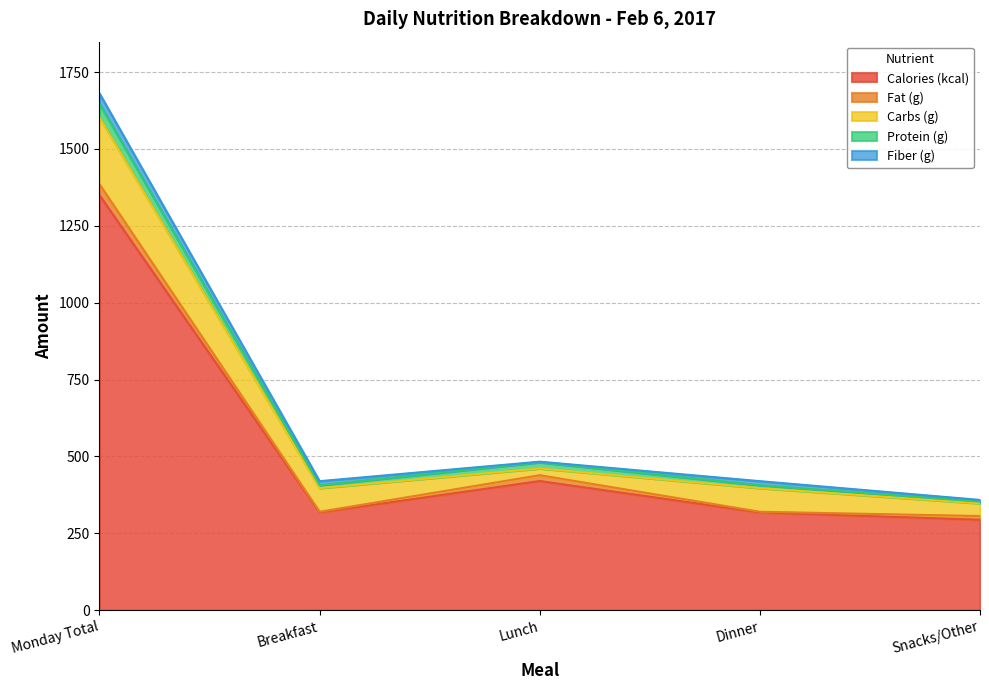

What is the difference between the highest and lowest values at Dinner?

315.9